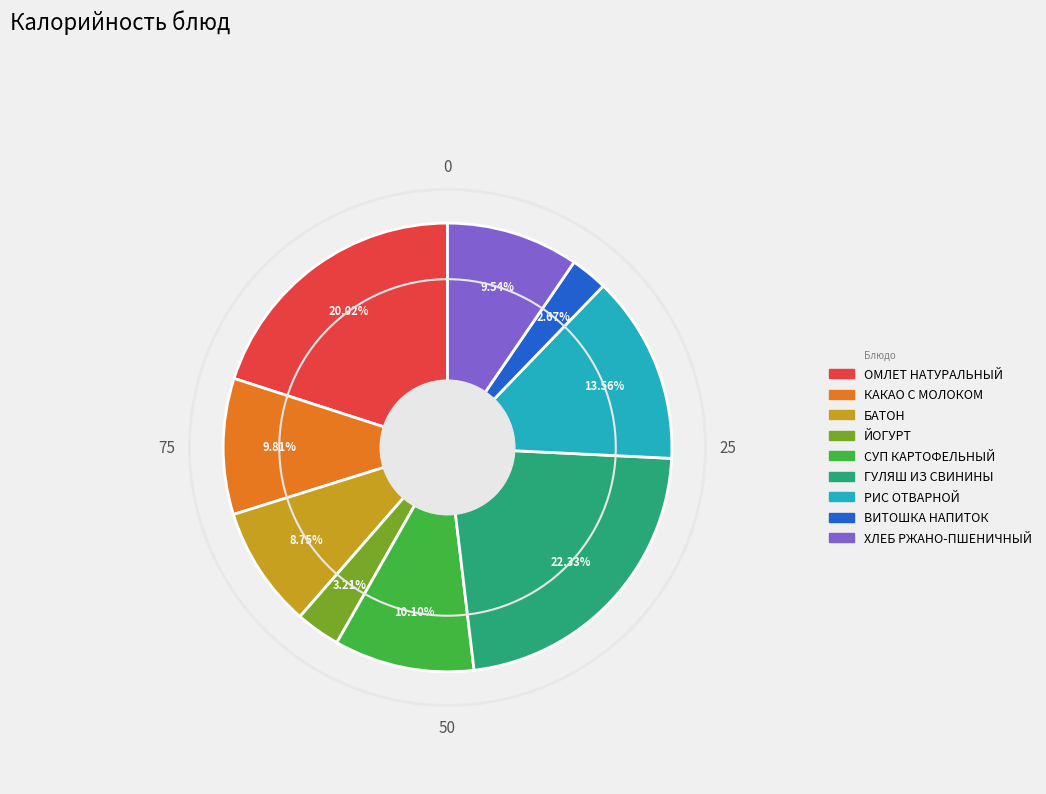

Is there any slice that represents more than half of the pie?

No